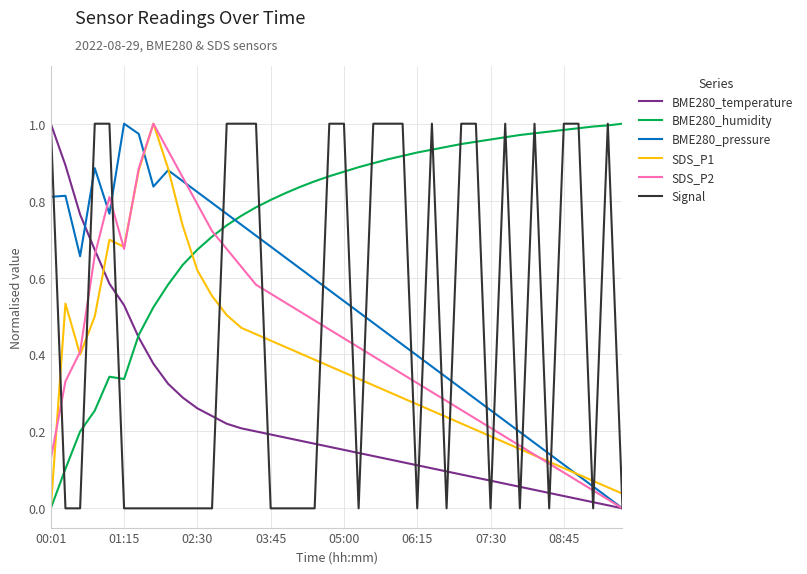

Which series has the largest total across all categories?

BME280_humidity